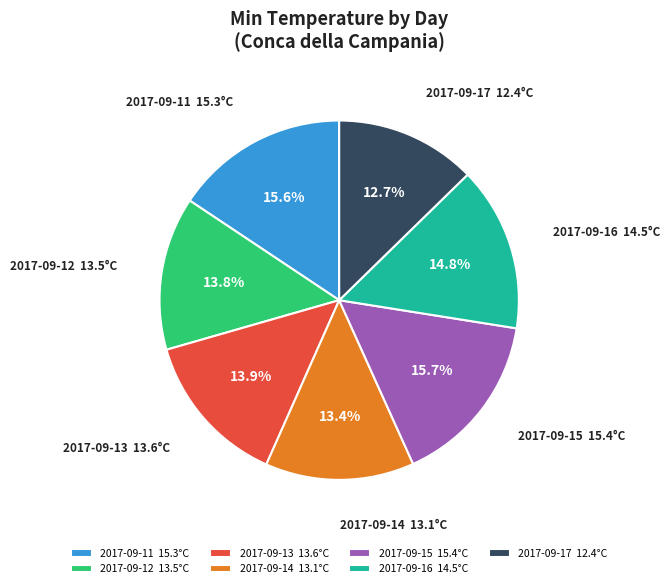

Which has a higher value, 2017-09-12 13.5°C or 2017-09-16 14.5°C?

2017-09-16 14.5°C